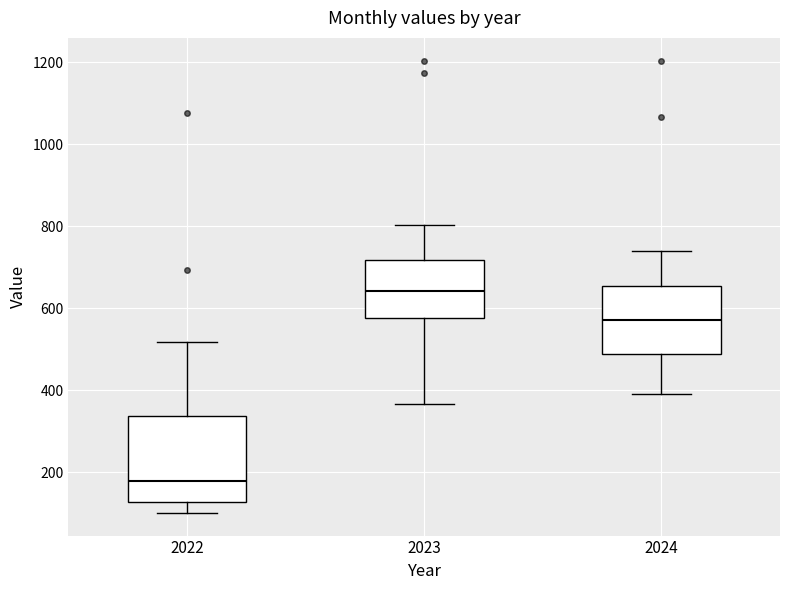

Which box has the highest median line?

2023